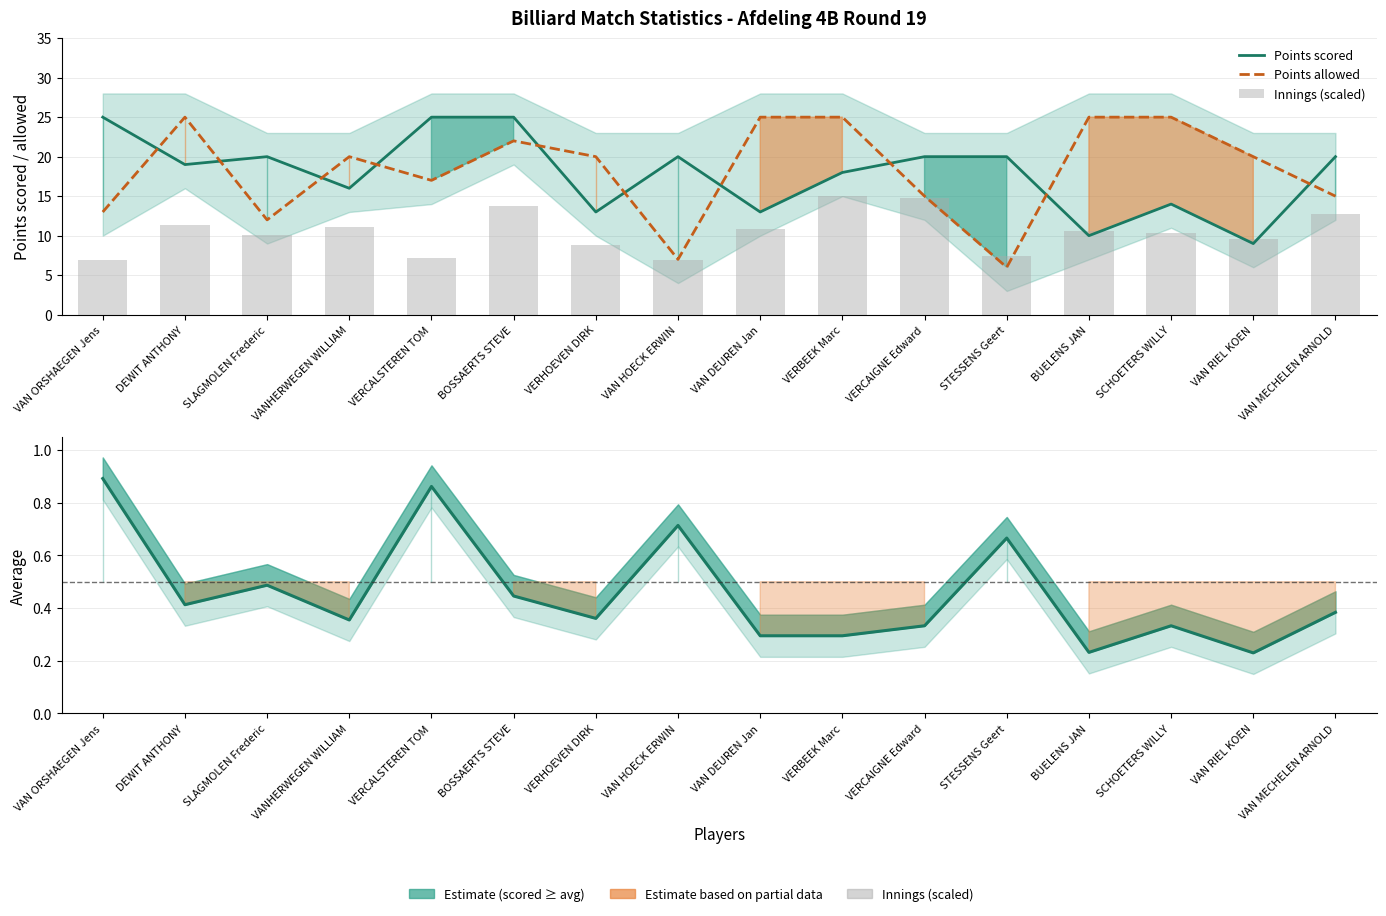

List the labels in order of Innings (scaled) value, largest first.

VERBEEK Marc, VERCAIGNE Edward, BOSSAERTS STEVE, VAN MECHELEN ARNOLD, DEWIT ANTHONY, VANHERWEGEN WILLIAM, VAN DEUREN Jan, BUELENS JAN, SCHOETERS WILLY, SLAGMOLEN Frederic, VAN RIEL KOEN, VERHOEVEN DIRK, STESSENS Geert, VERCALSTEREN TOM, VAN ORSHAEGEN Jens, VAN HOECK ERWIN